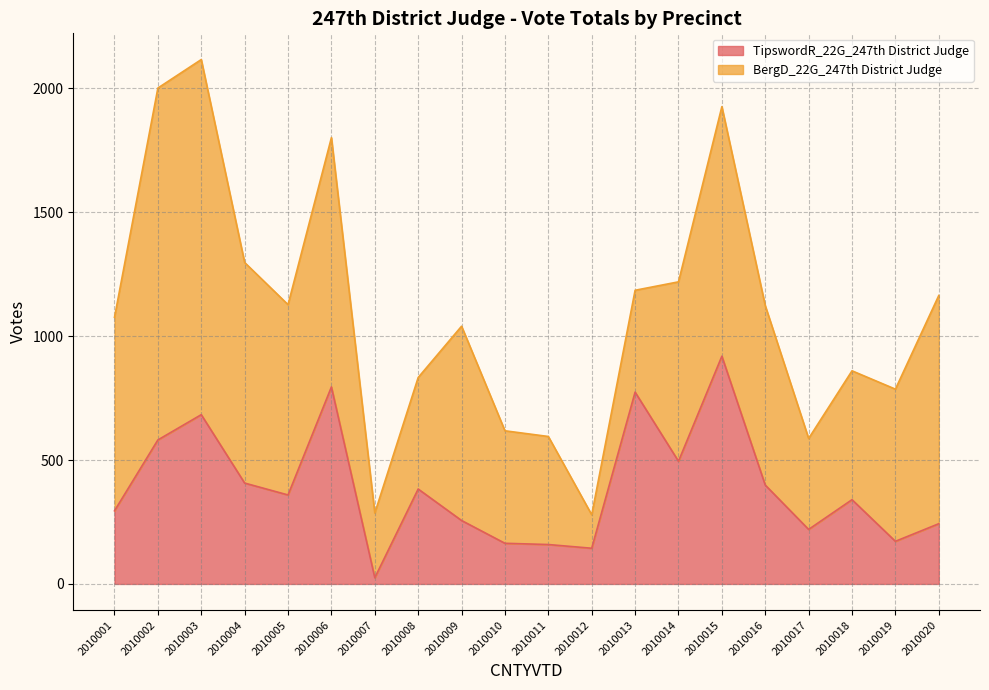

What is the change in value from 2010007 to 2010018?

+315